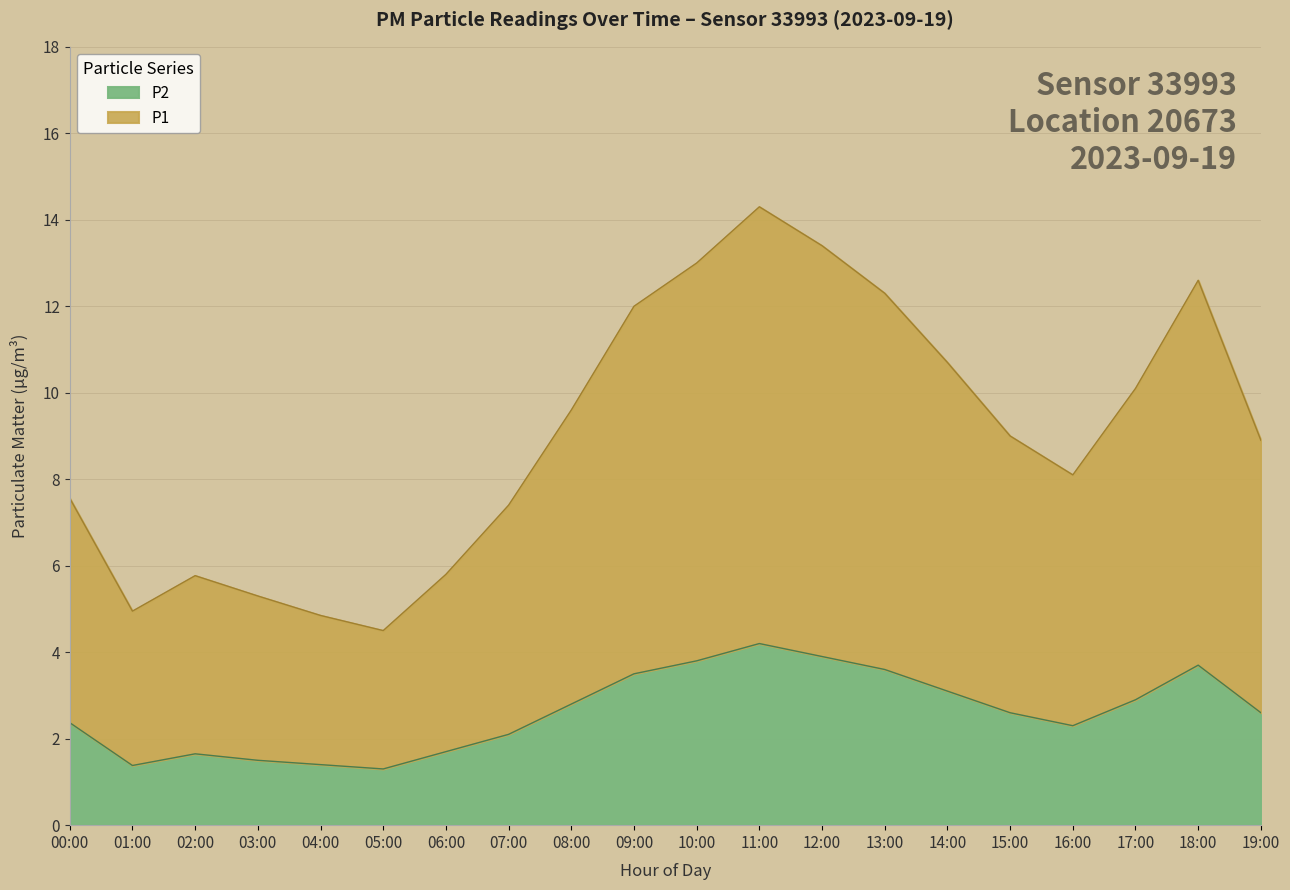

Count the number of categories in the chart.

20